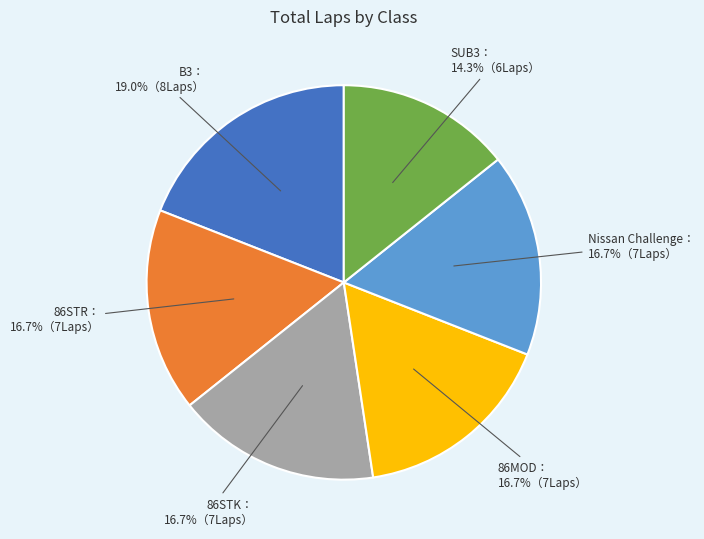

To the nearest percent, what is the difference between the largest and smallest slice percentages?

5%